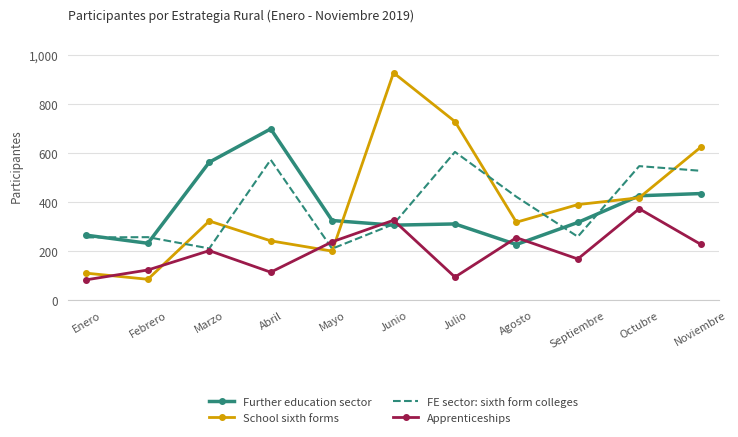

What is the sum of the Further education sector values at Julio and Agosto?

536